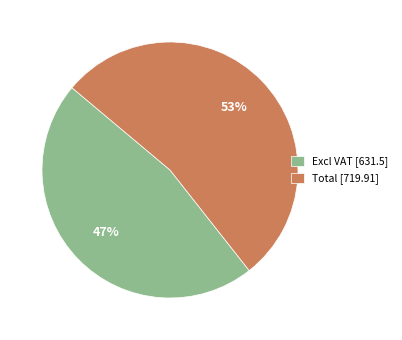

Rank the categories by value from lowest to highest.

Excl VAT [631.5], Total [719.91]